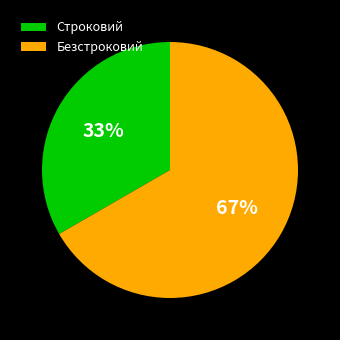

What percentage is the Безстроковий slice, to the nearest percent?

67%